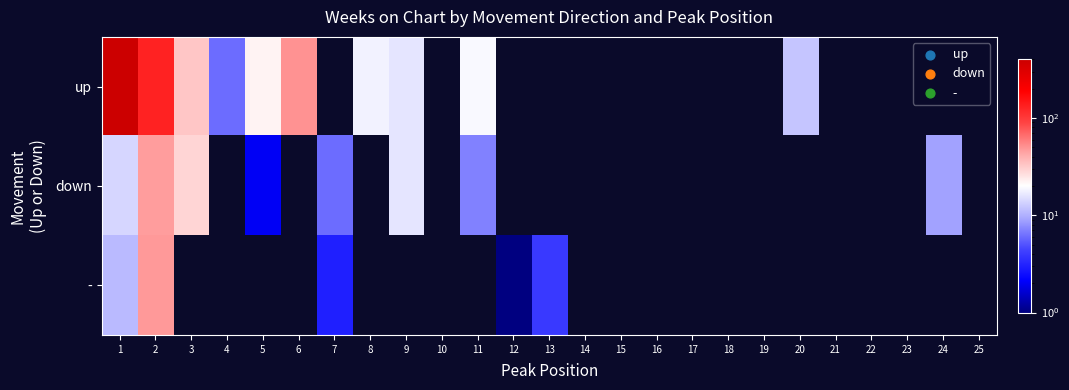

What is the spread (max minus min) of values at 1?

390.0